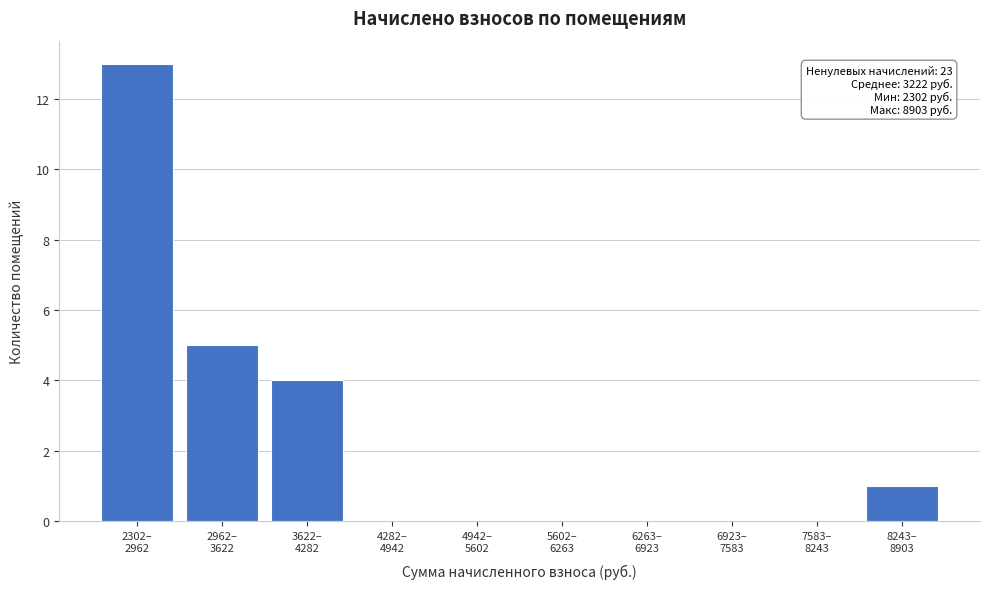

What is the maximum value shown in the chart?

13